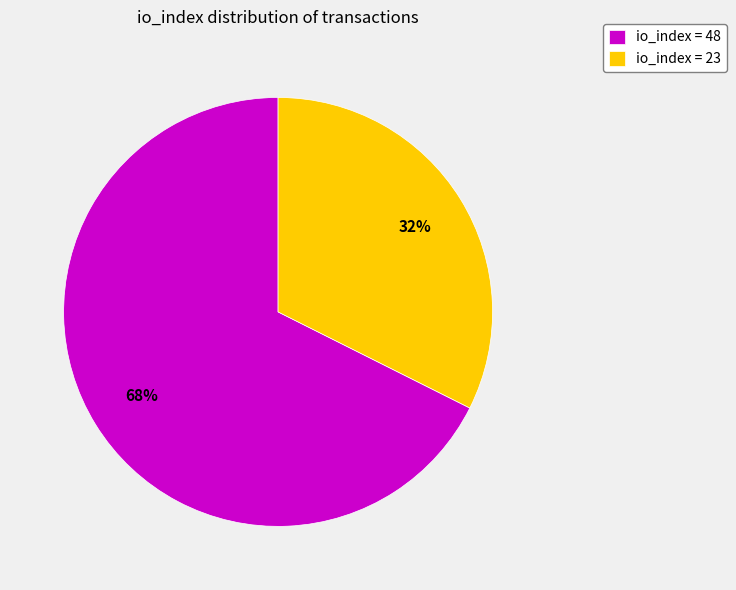

Count the number of slices in the pie.

2